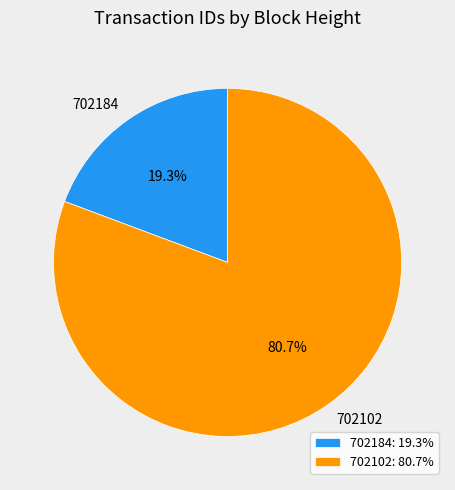

Count the number of slices in the pie.

2